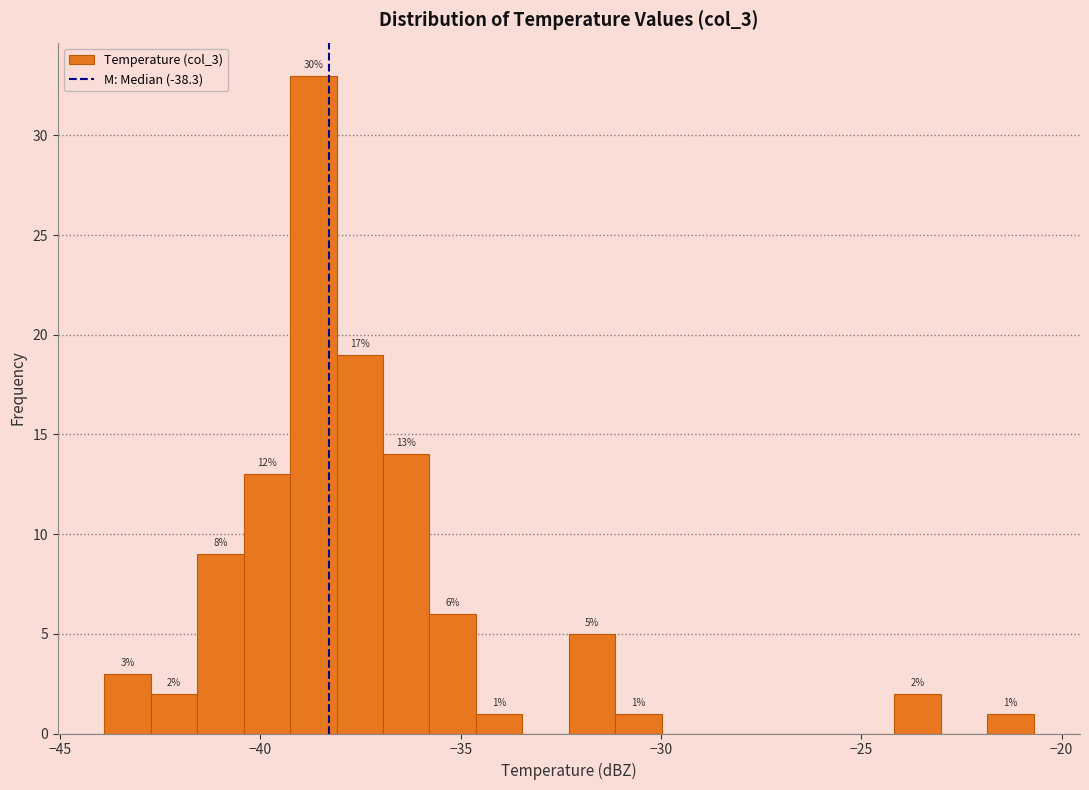

Read against the x-axis, roughly where is the centre of the tallest bar?

-38.5